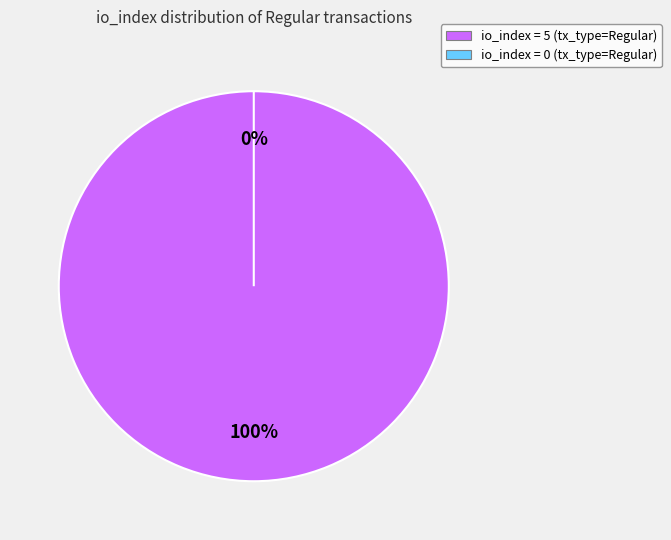

Between tx_type=Regular (io_index=5) and tx_type=Regular (io_index=0), which is larger?

tx_type=Regular (io_index=5)